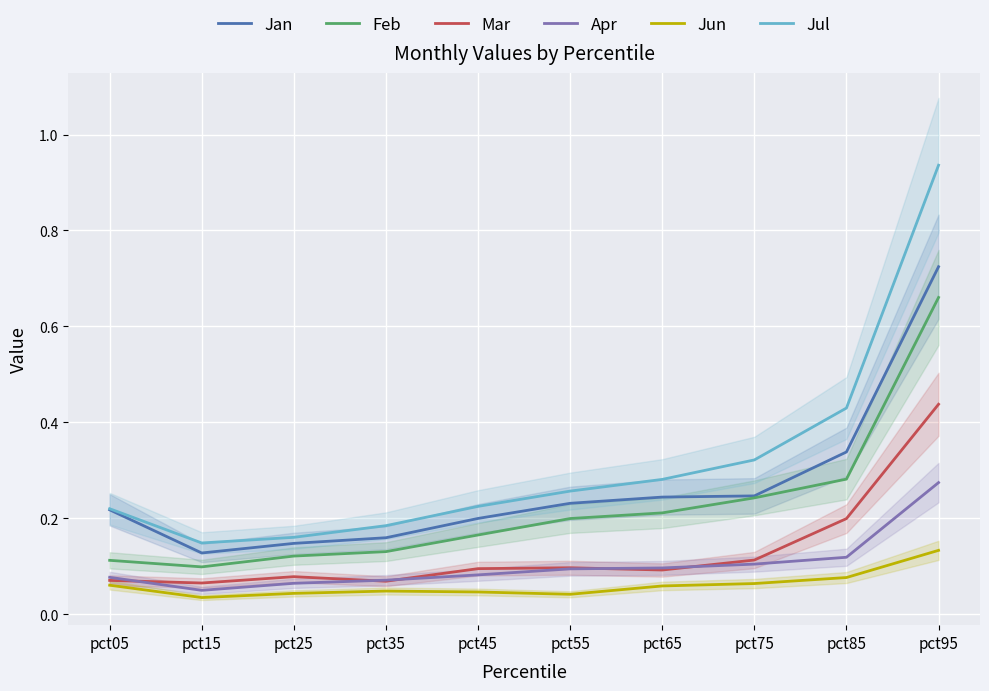

True or false: Feb and Apr intersect in this chart.

False